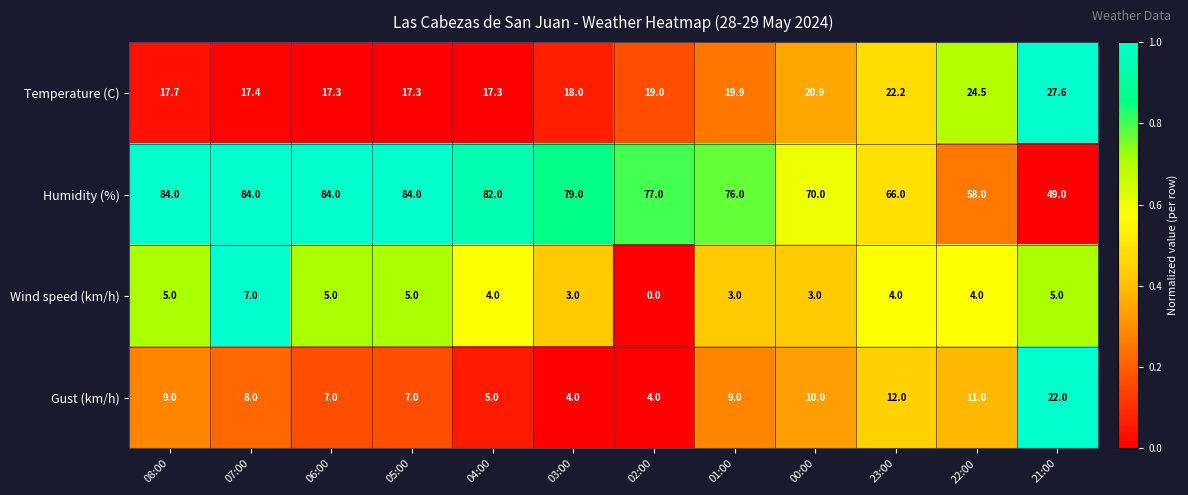

Count the number of data series in this chart.

4